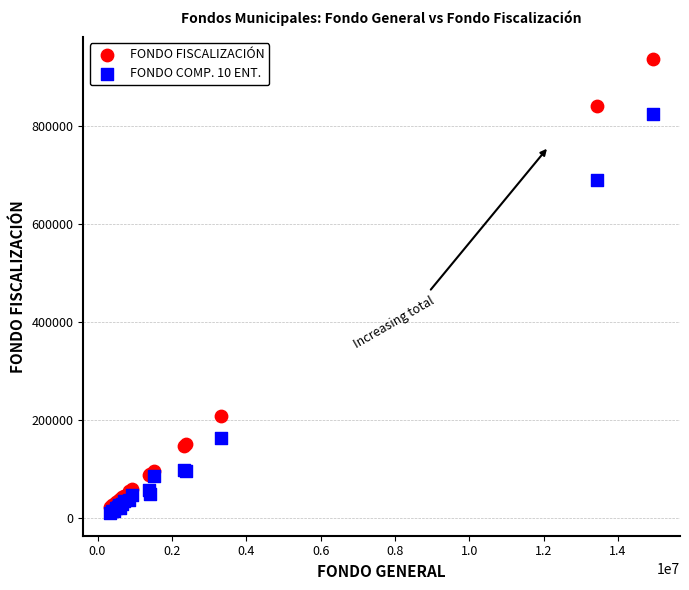

Across all series, what Y value is closest to 472896?

689708